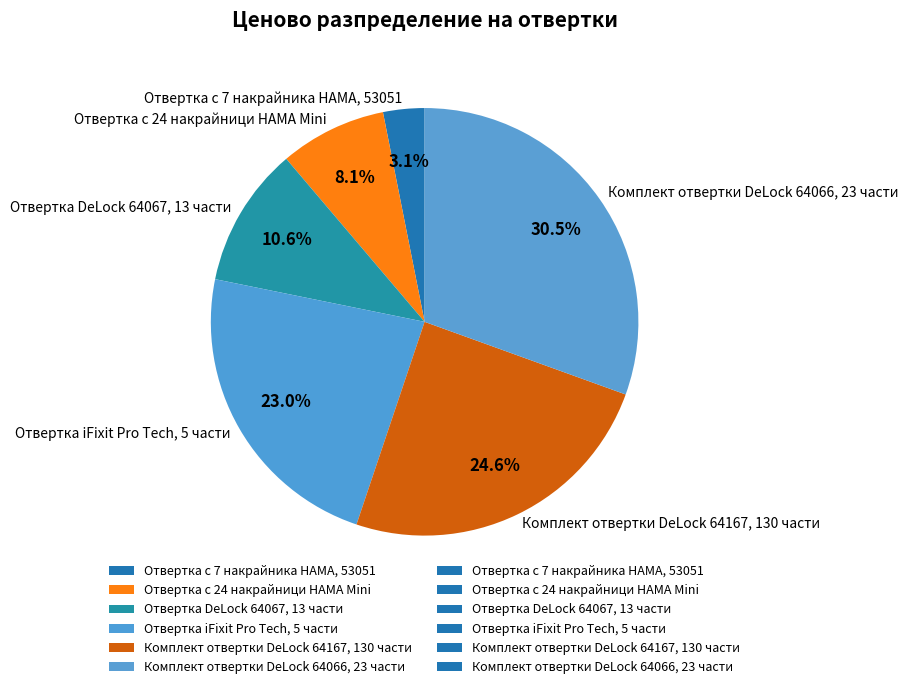

Count the number of slices in the pie.

6